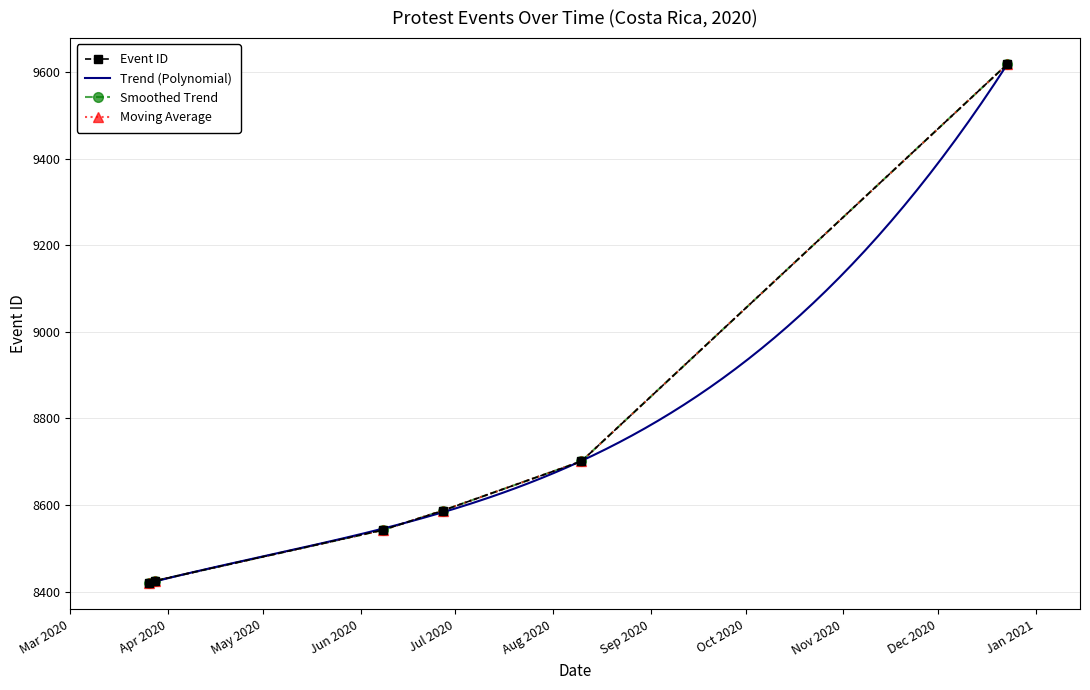

What is the value of the 6th point from the left?

9619